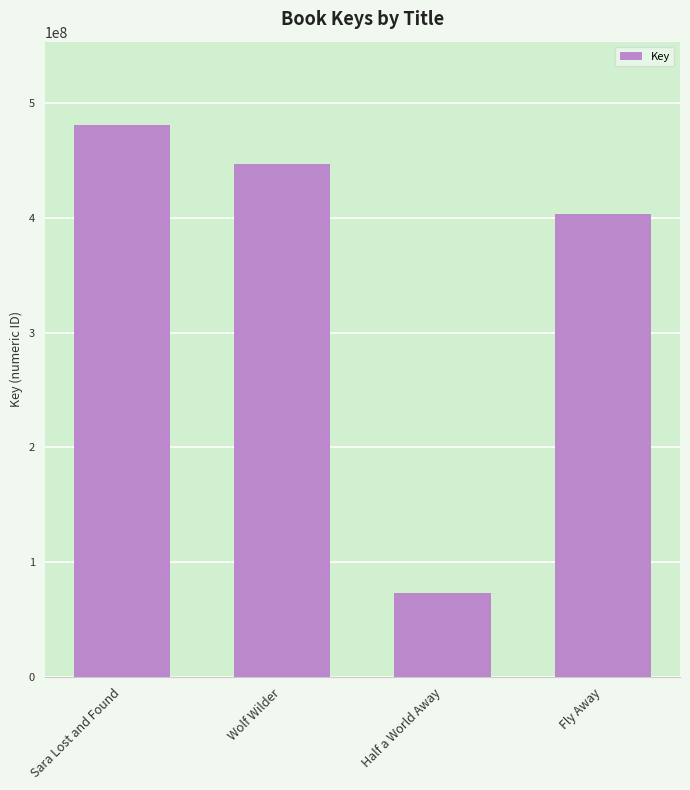

What is the average value?

351359144